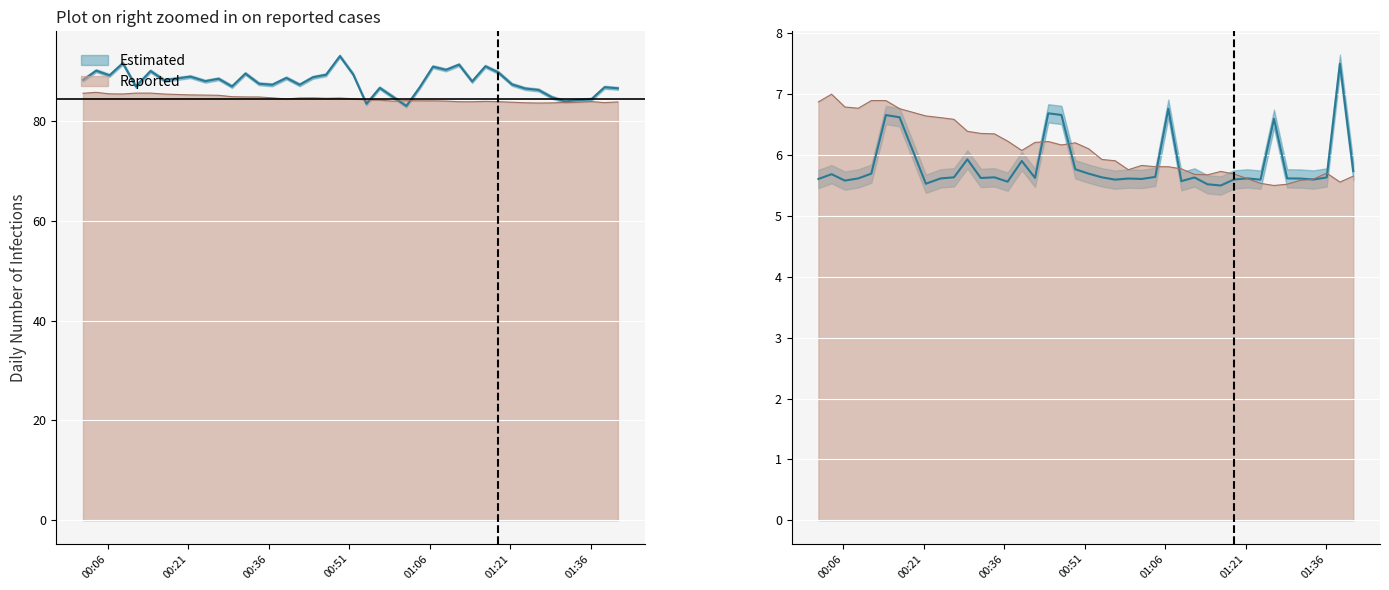

What is the difference between the highest and lowest values at 01:21?

83.4